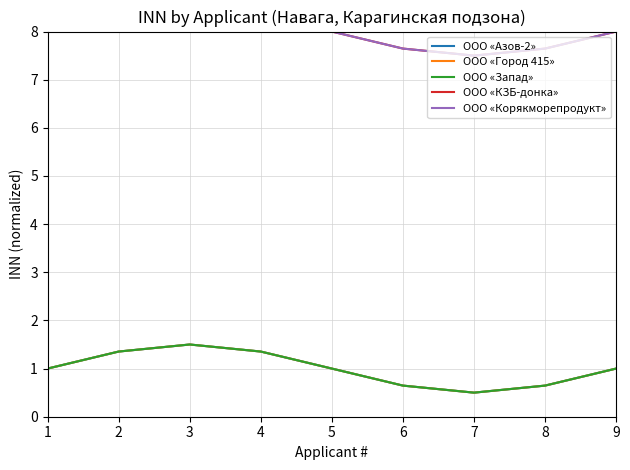

True or false: ООО «КЗБ-донка» and ООО «Корякморепродукт» cross at least once.

False